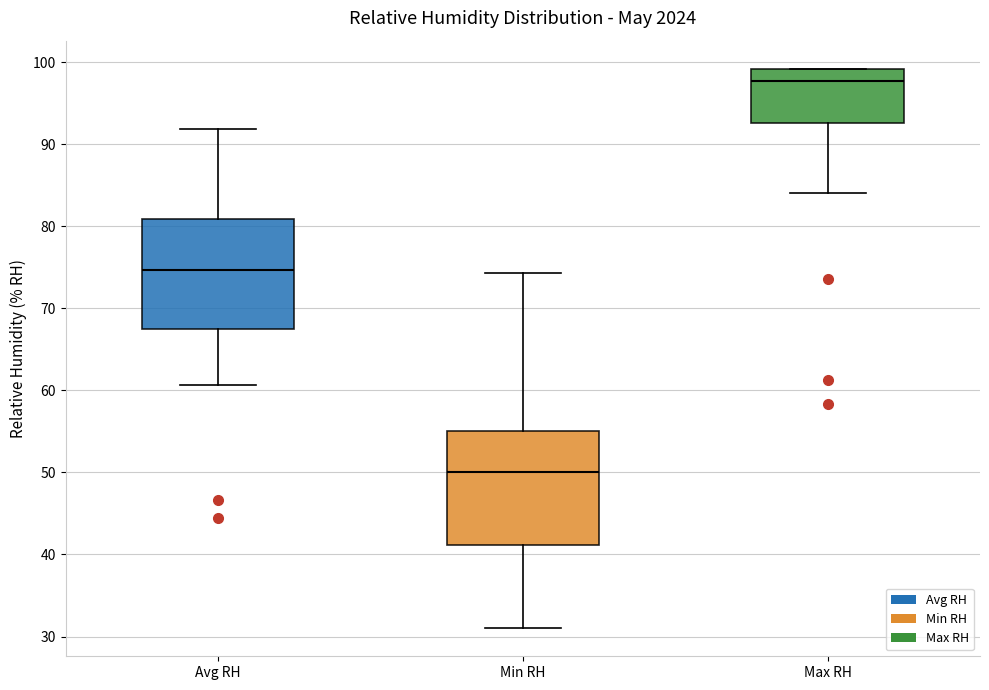

Reading left to right, transcribe this box plot: for each box, give where its median line is, the range the box spans, and where its two whiskers end, as read against the y-axis. The values are not printed on the chart, so give them approximately, as read against the axis.

Avg RH: median 75, box 67 to 81, whiskers 61 to 92
Min RH: median 50, box 41 to 55, whiskers 31 to 74
Max RH: median 98, box 93 to 99, whiskers 84 to 99